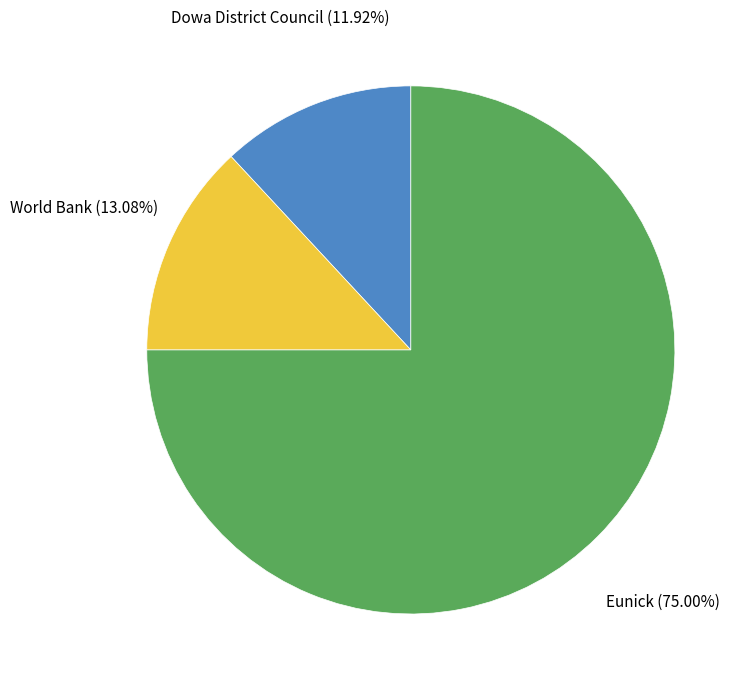

Count the number of slices in the pie.

3